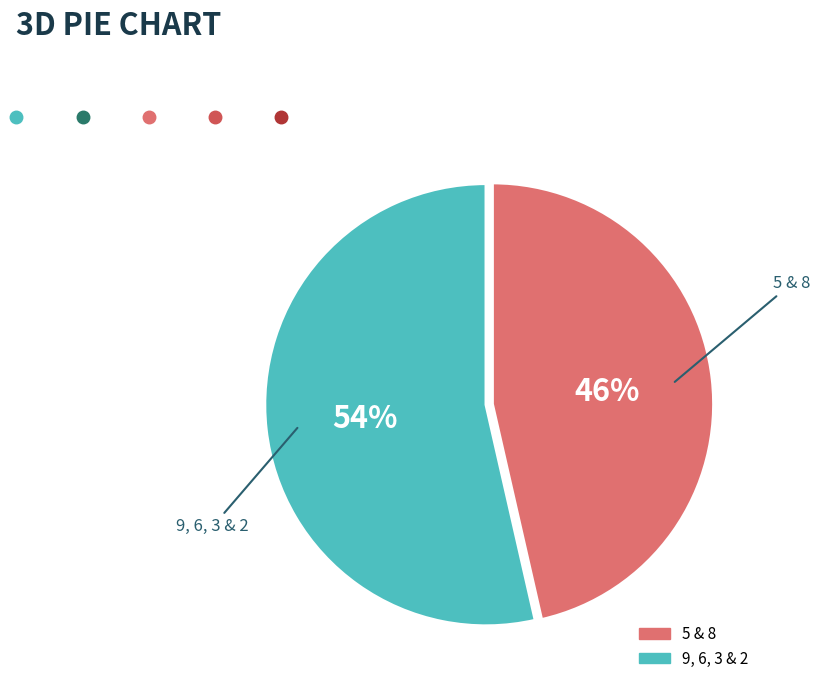

To the nearest percent, what is the average slice percentage?

50%